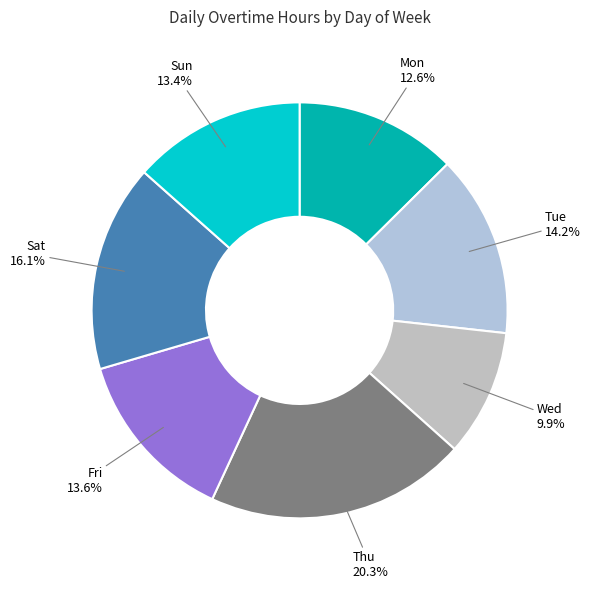

What percentage do Thu and Mon together represent?

32.9%